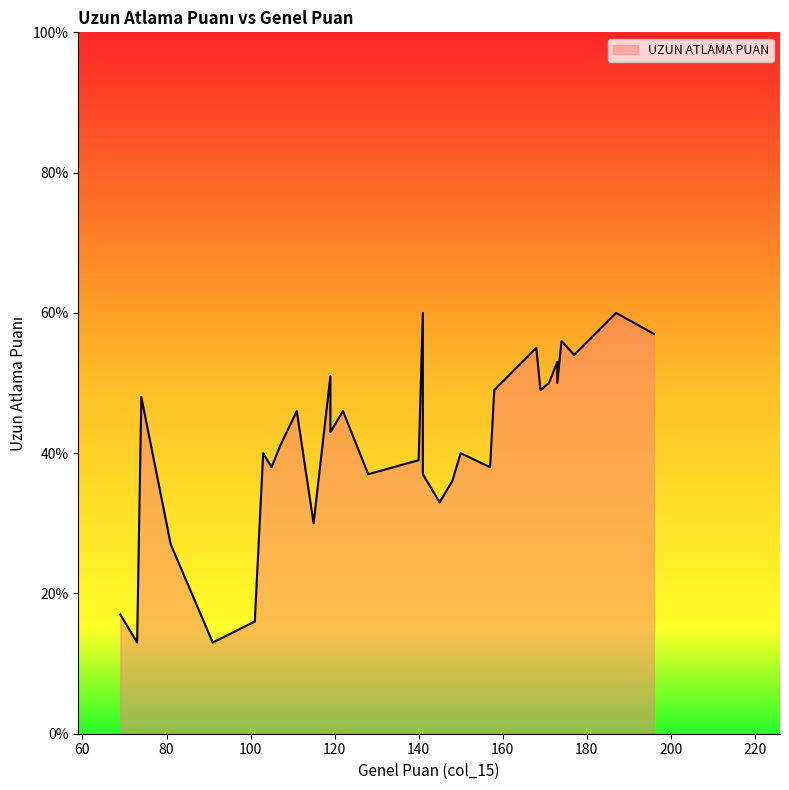

The value at 115 is 44. True or false?

False